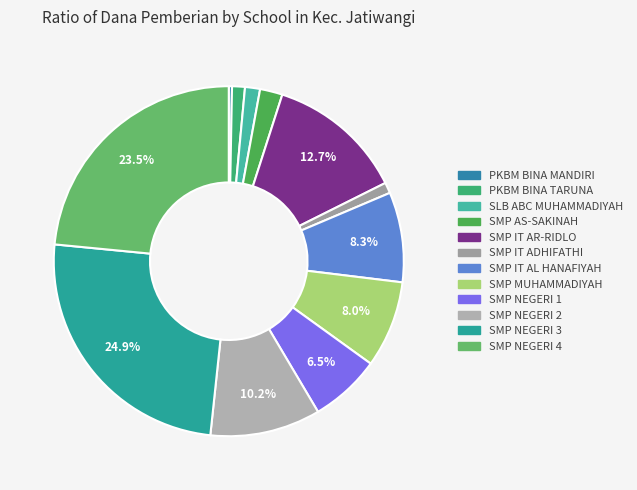

Count the number of slices in the pie.

12